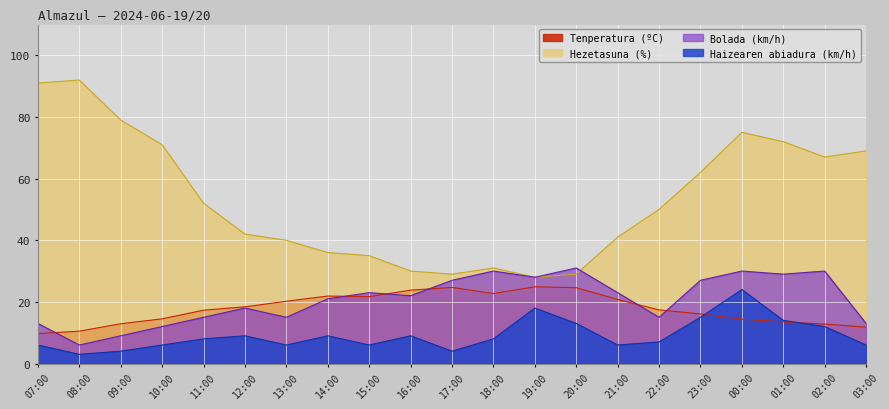

How many lines are shown in the chart?

4